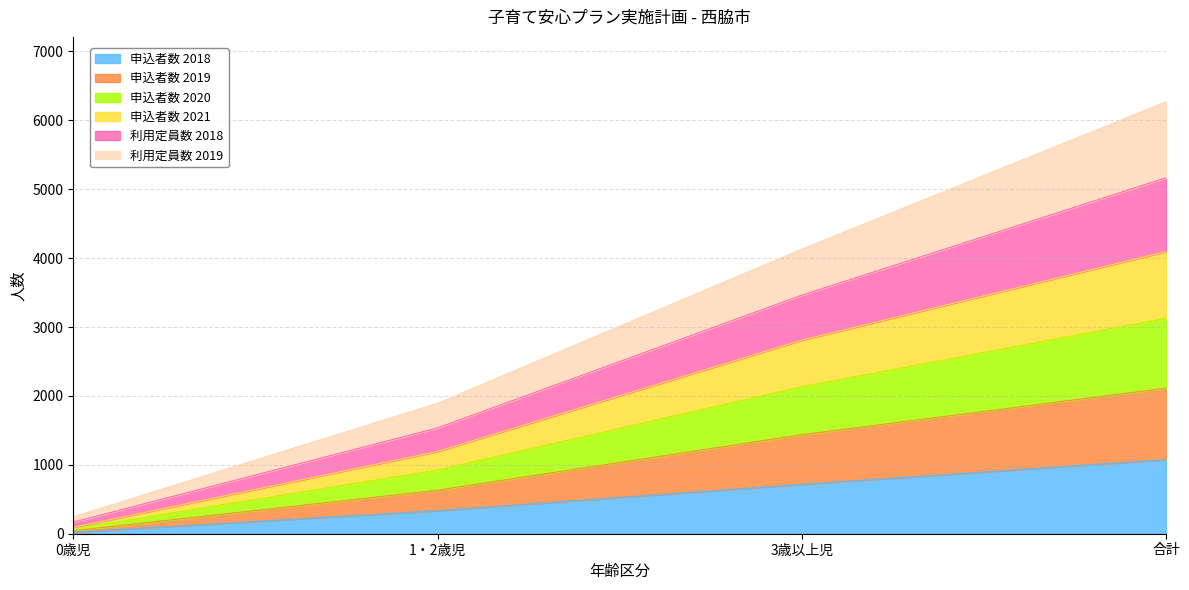

Which category has the highest value in the 申込者数 2018 series?

合計